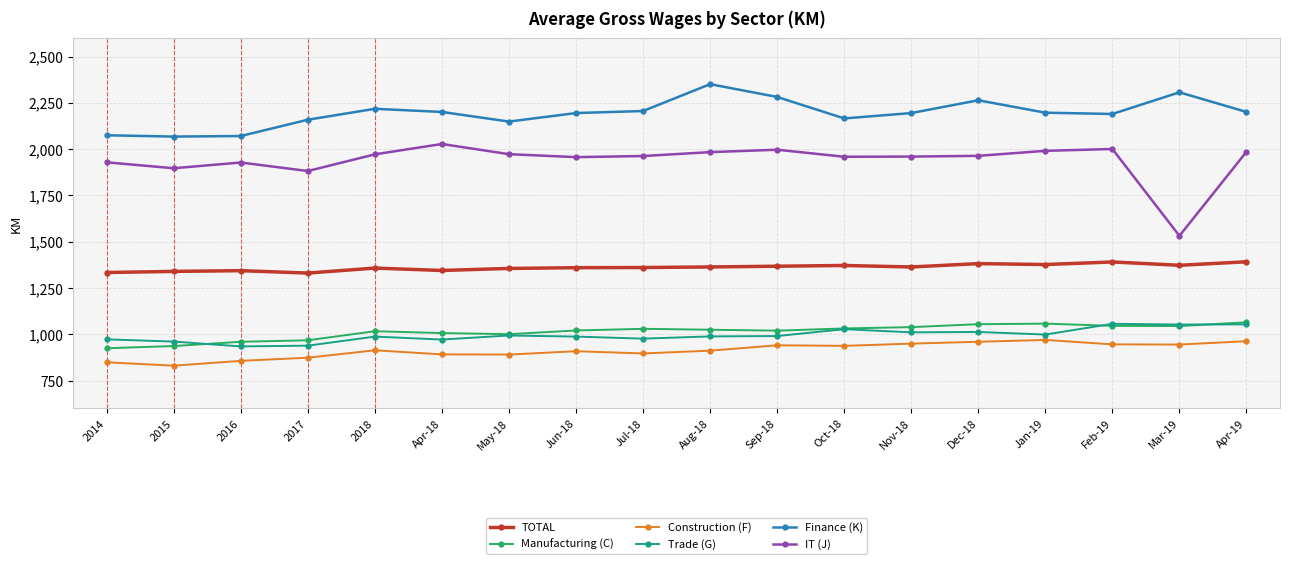

Is the value of Manufacturing (C) at Sep-18 greater than the value of Finance (K) at Aug-18?

No